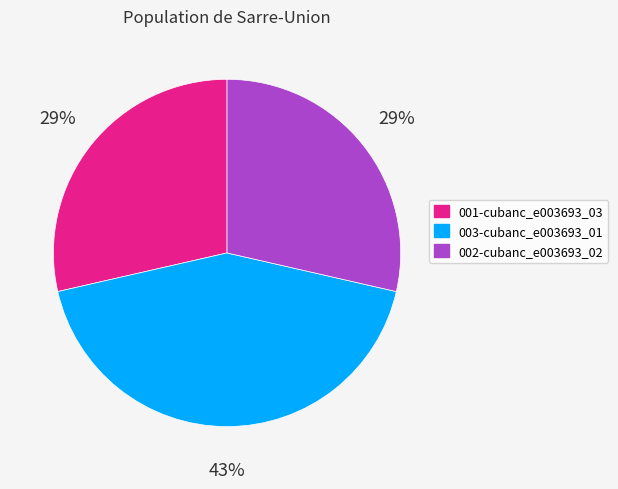

What is the ratio of the value at 001-cubanc_e003693_03 to the value at 002-cubanc_e003693_02?

1.0